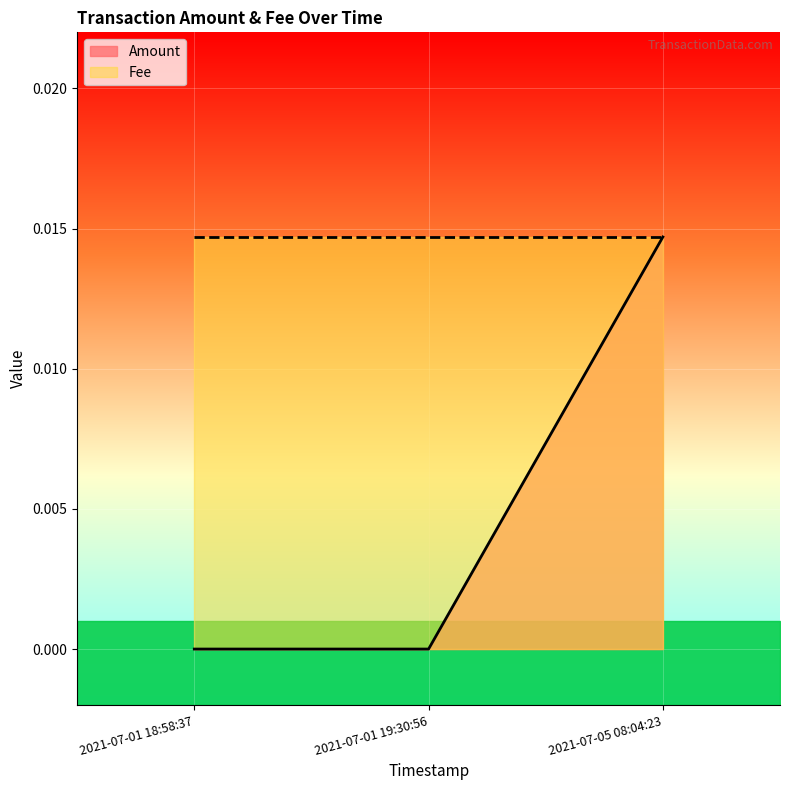

True or false: Amount has a value of 0.0 at 2021-07-01 19:30:56.

True